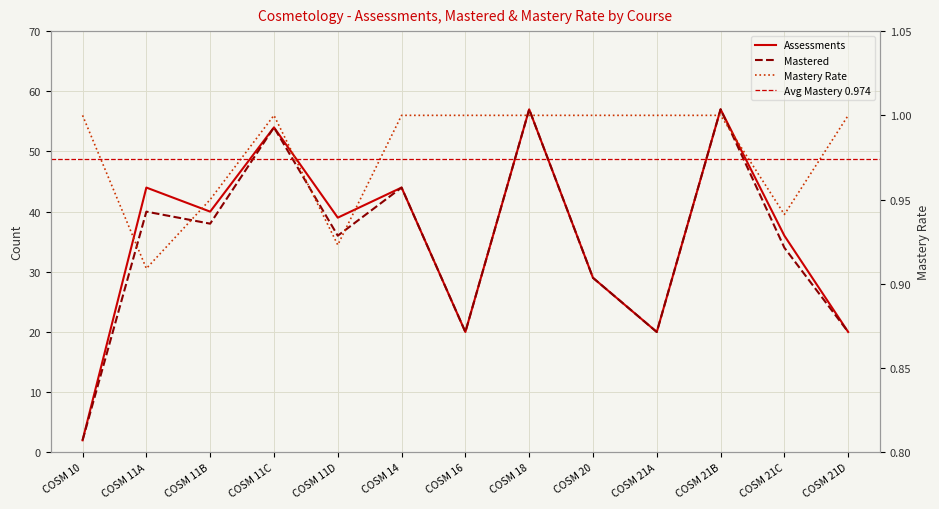

Rank the series by their maximum value, from lowest to highest.

Mastery Rate, Assessments, Mastered